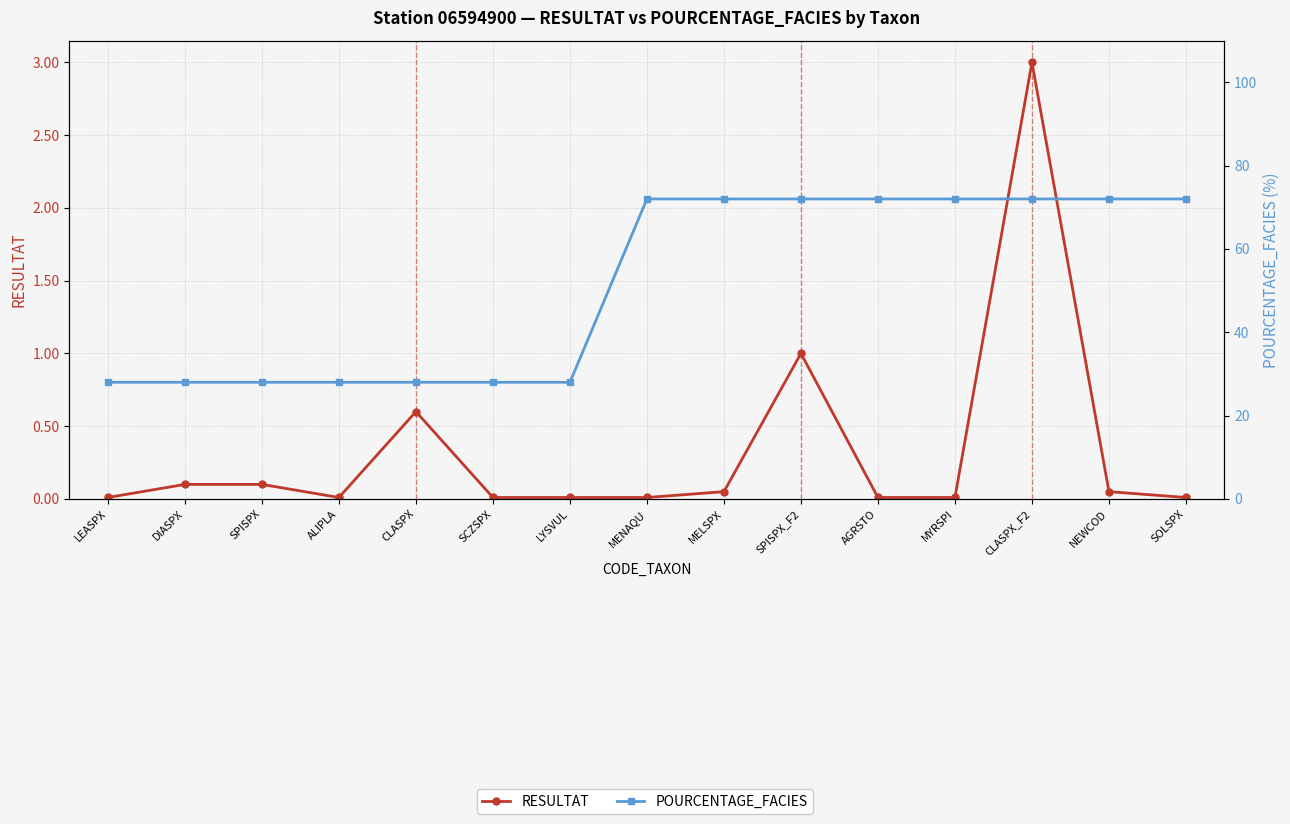

What is the difference between the RESULTAT values at AGRSTO and SPISPX?

0.1